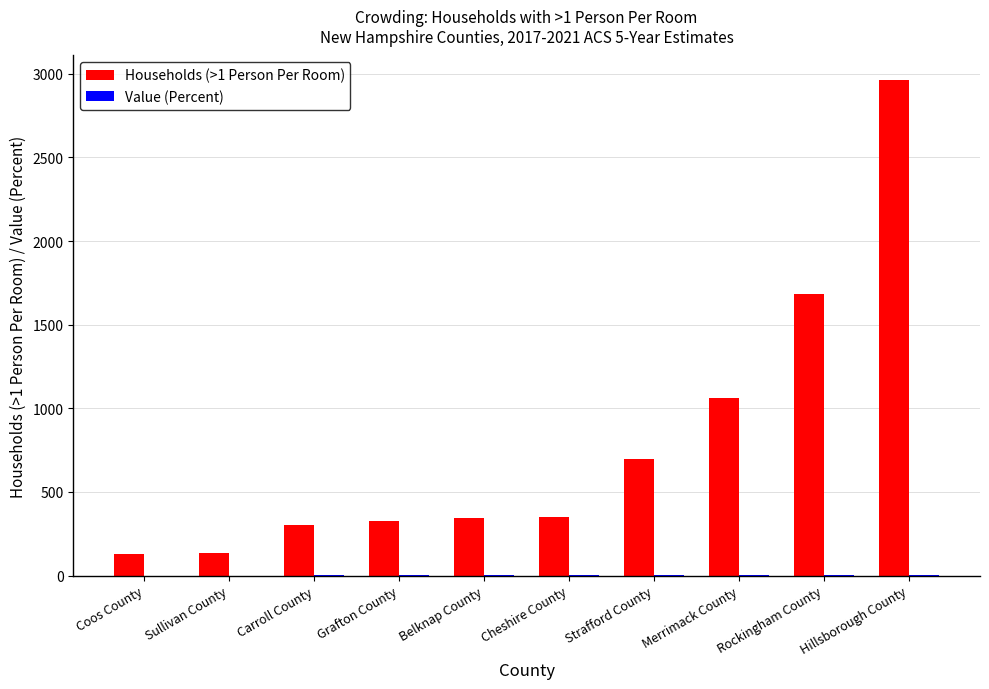

What is the difference between the Households (>1 Person Per Room) values at Merrimack County and Coos County?

934.0